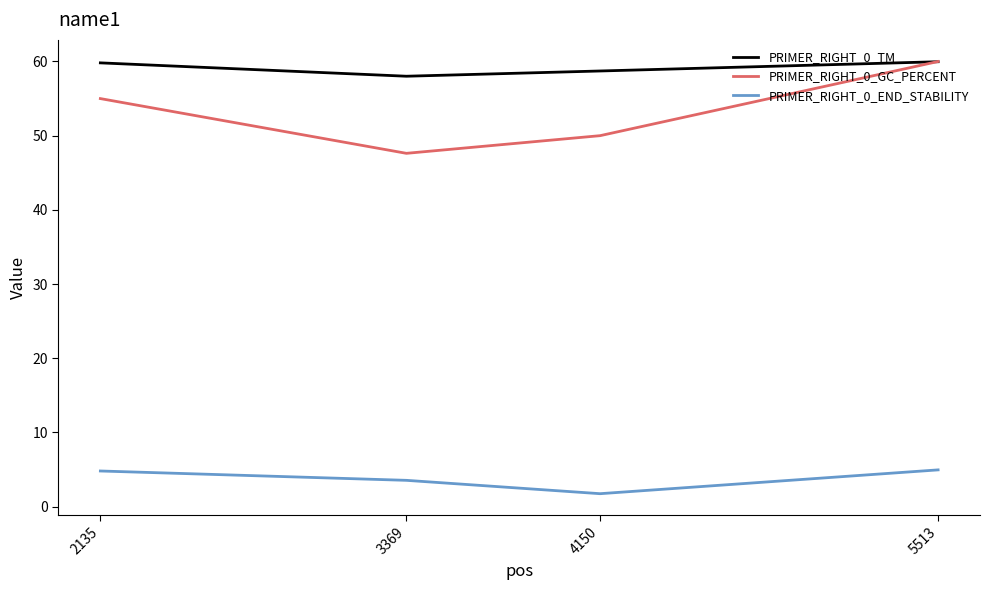

True or false: PRIMER_RIGHT_0_TM and PRIMER_RIGHT_0_END_STABILITY cross at least once.

False